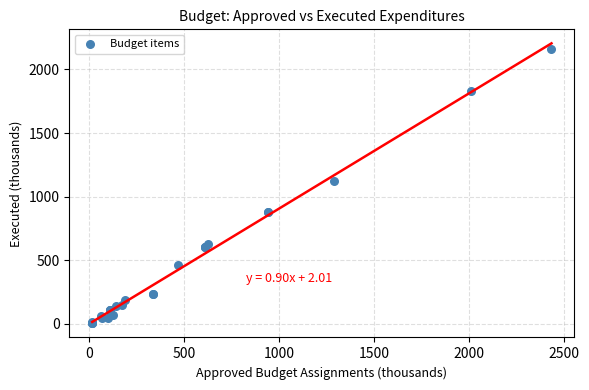

What Y value in the scatter plot is closest to 1080?

1122.4